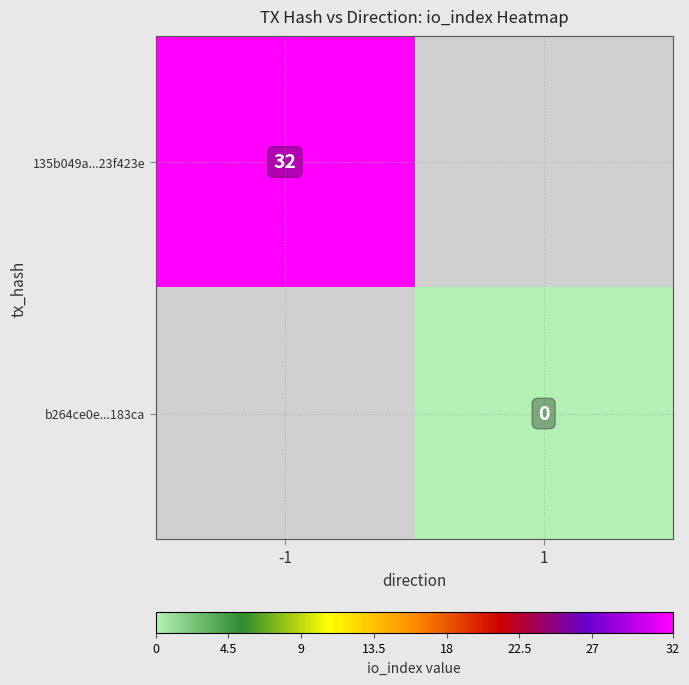

The value of 135b049a...23f423e at -1 is 44. True or false?

False